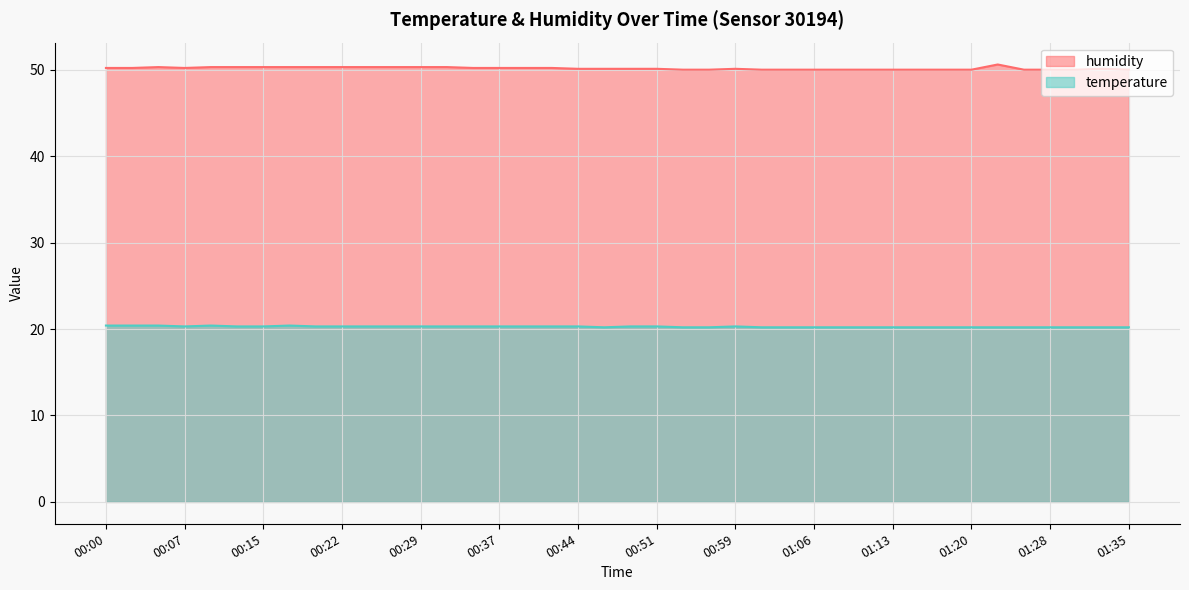

What is the label of the 25th point from the right?

00:37